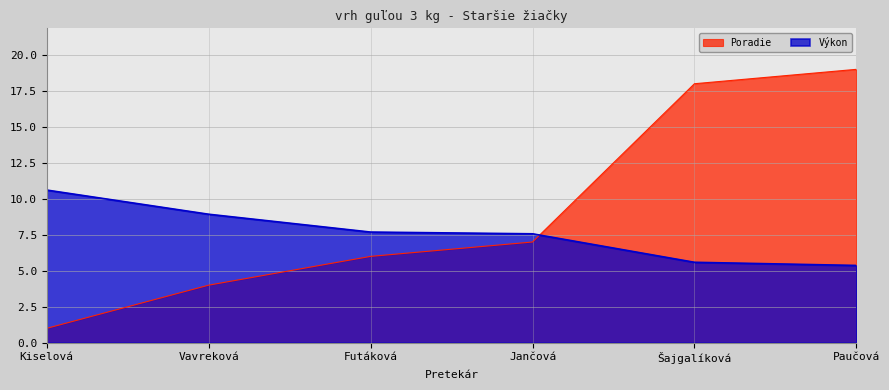

Reading left to right, list all the values displayed in this chart.

Poradie: Kiselová=1.0	Vavreková=4.0	Futáková=6.0	Jančová=7.0	Šajgalíková=18.0	Paučová=19.0
Výkon: Kiselová=10.6	Vavreková=8.9	Futáková=7.7	Jančová=7.6	Šajgalíková=5.6	Paučová=5.4